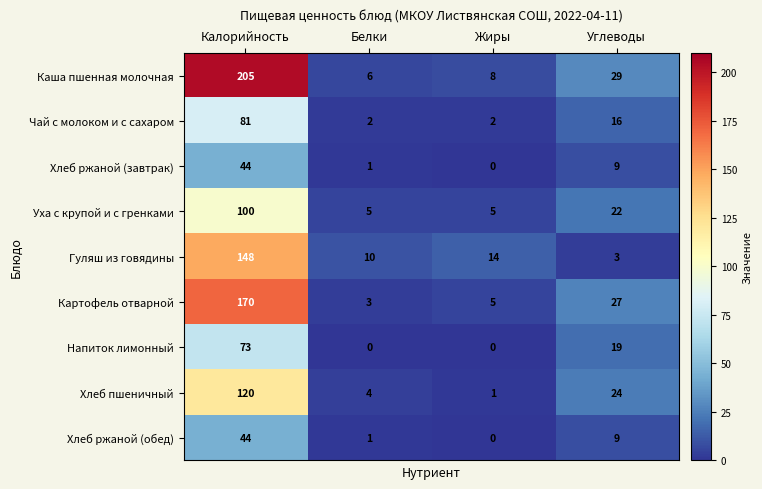

Which category has the highest value across all series?

Калорийность